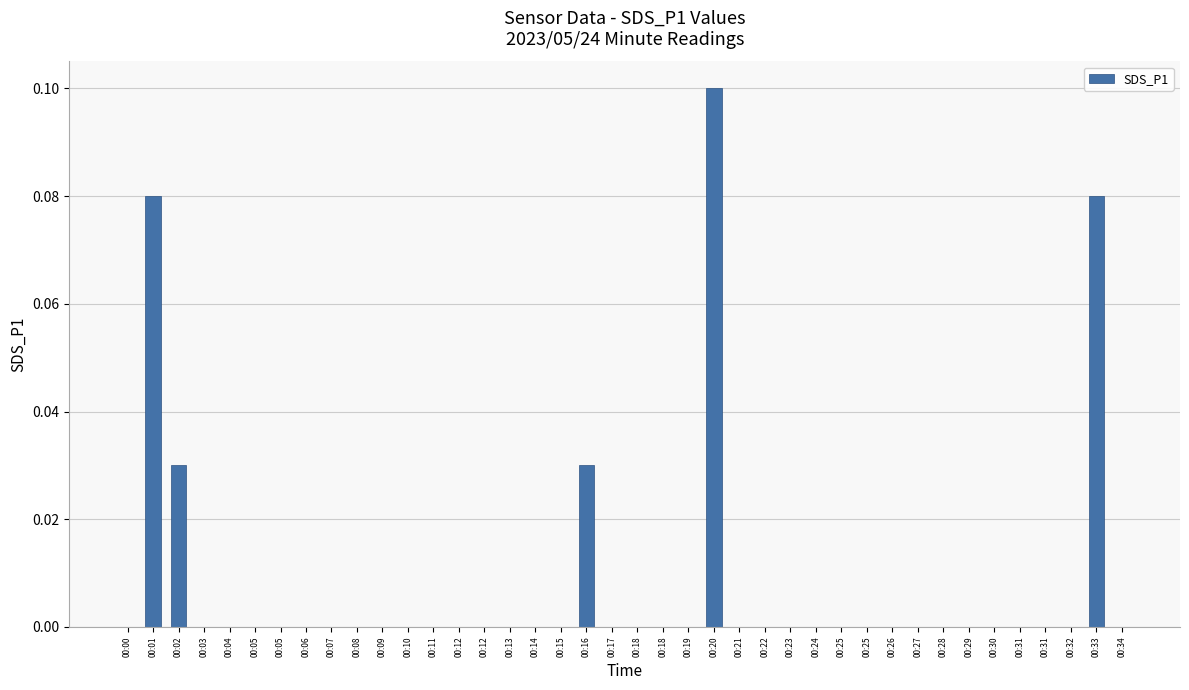

How many categories are shown in the chart?

40